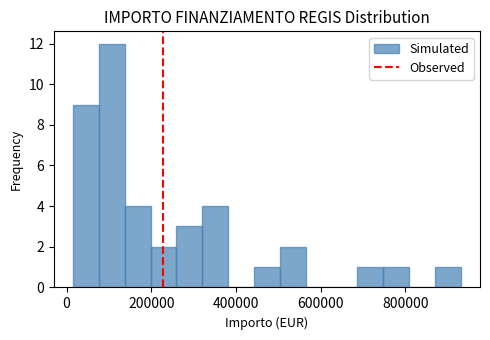

Around what value on the x-axis is the tallest bar? Give the approximate position of its centre, as read against the axis.

100000